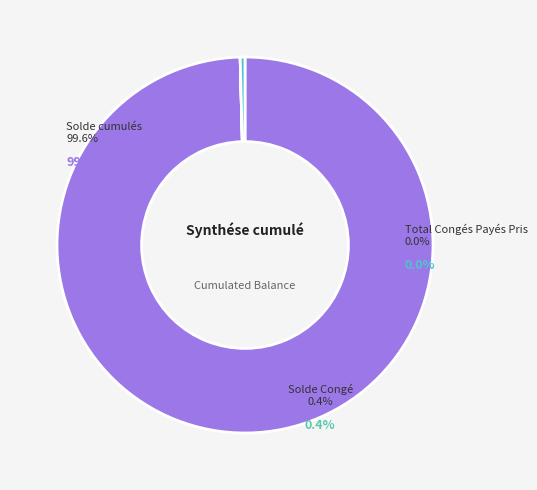

Which has a higher value, Total Congés Payés Pris or Solde cumulés?

Solde cumulés